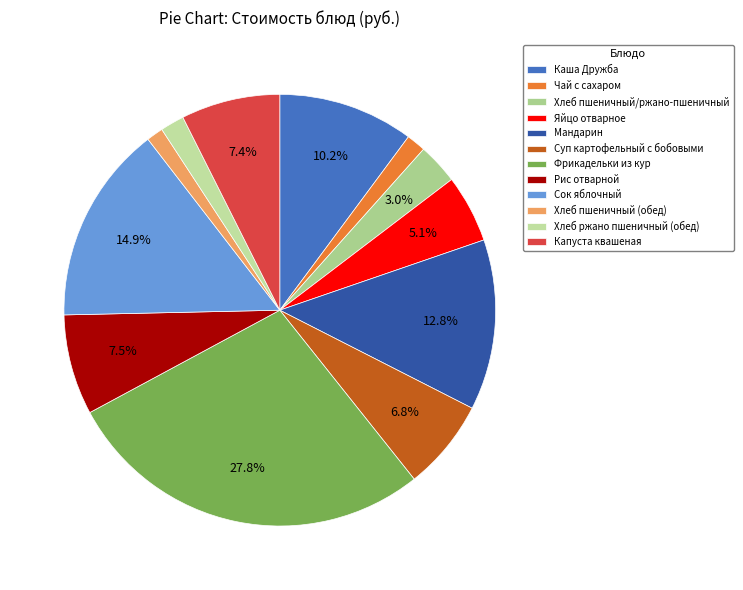

True or false: Хлеб пшеничный/ржано-пшеничный accounts for 3% of the total.

True